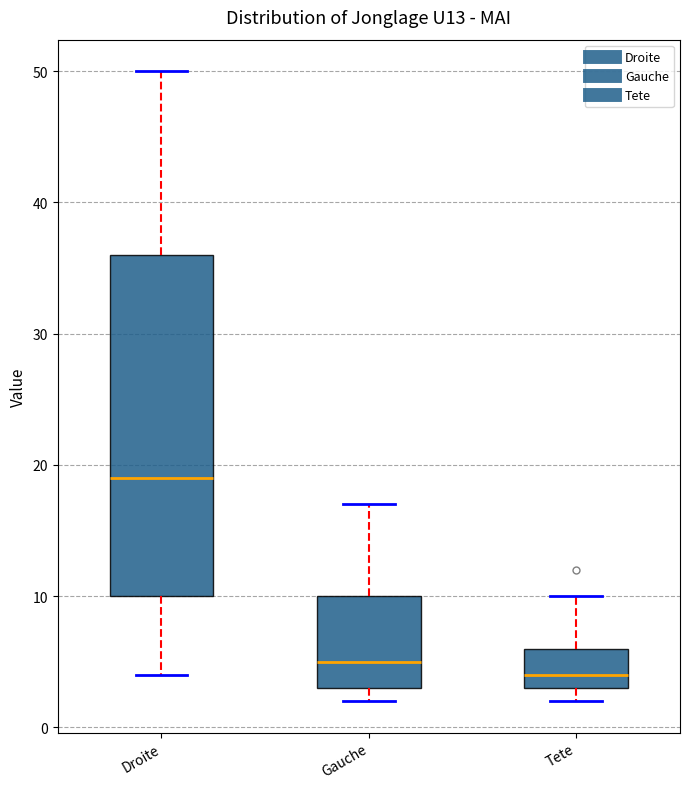

Where is the lower edge of the box for Gauche on the y-axis? The values are not printed on the chart, so give them approximately, as read against the axis.

3